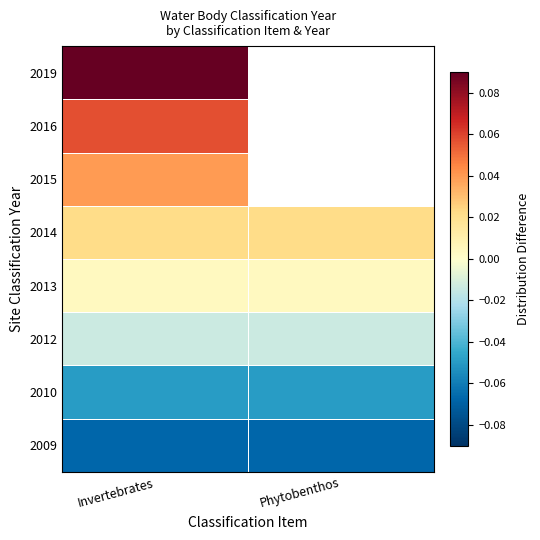

What is the total value across all series at Invertebrates?

0.1